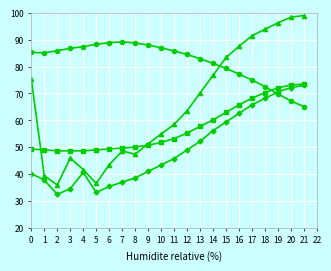

What is the total value across all series at 10?

237.1